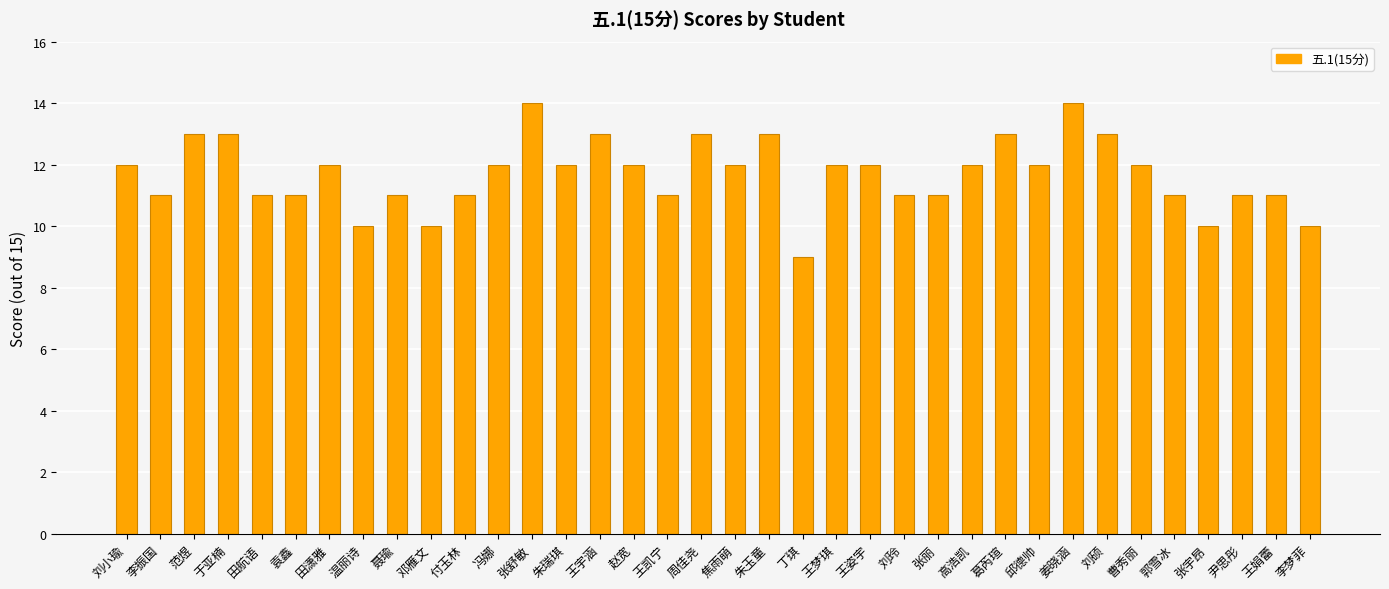

What is the change in value from 姜晓涵 to 郭雪冰?

-3